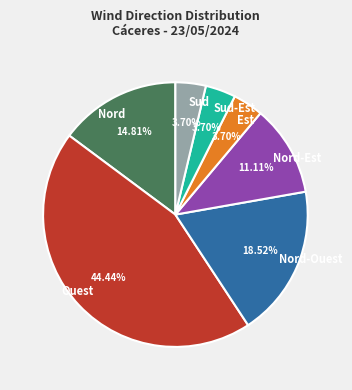

Is the sum of Nord-Ouest and Sud greater than half?

No